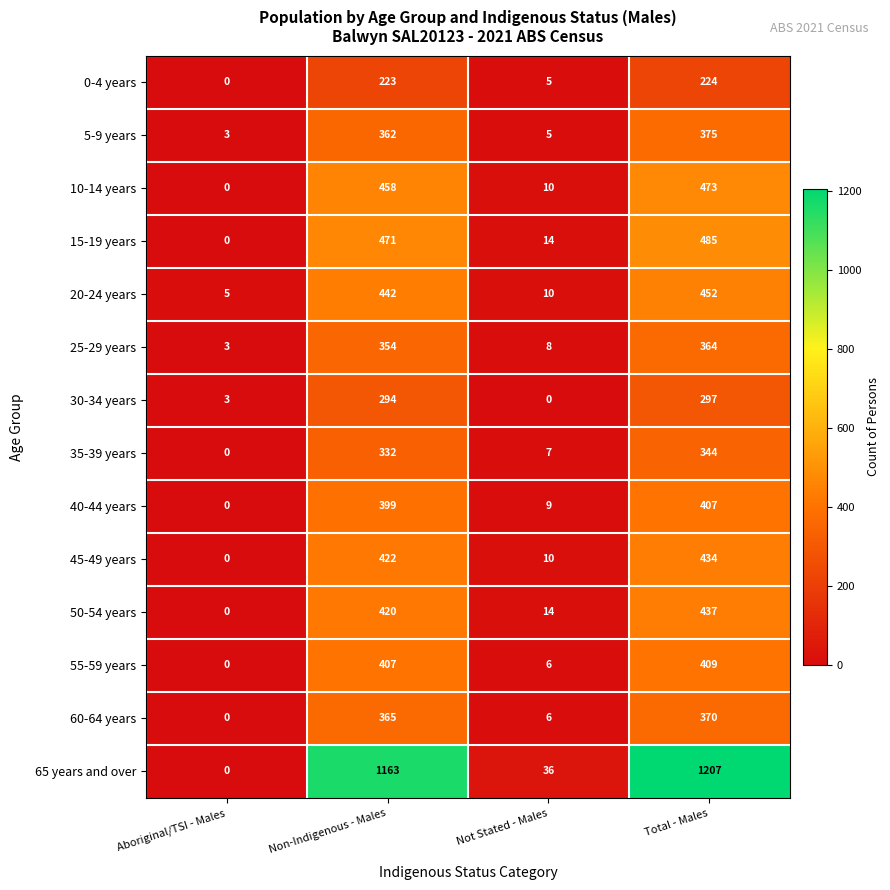

What is the difference between the maximum and second lowest values in the 60-64 years series?

364